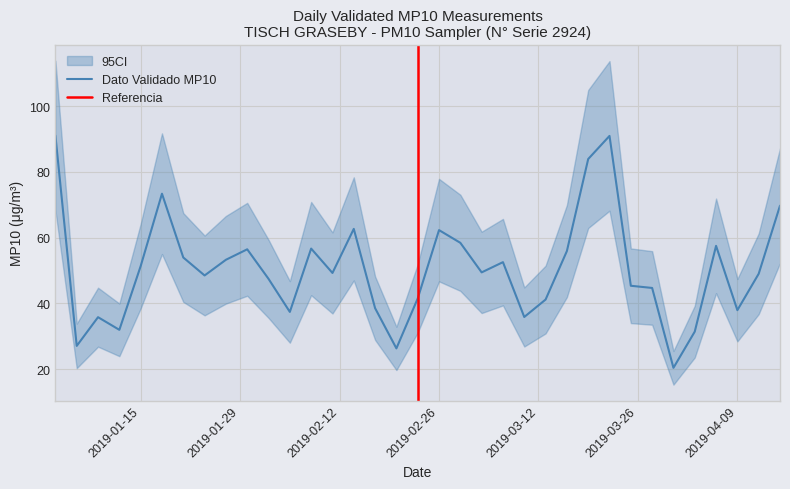

What is the sum of the values at 2019-03-01 and 2019-02-08?

115.1